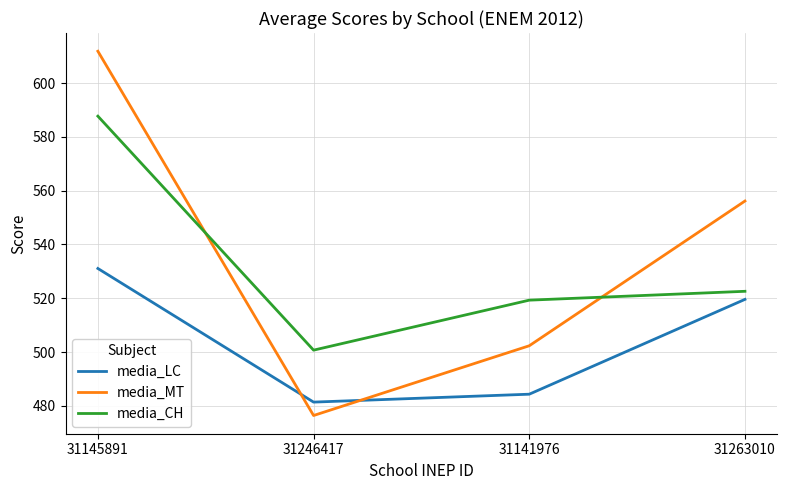

Which series has the largest range (max minus min)?

media_MT